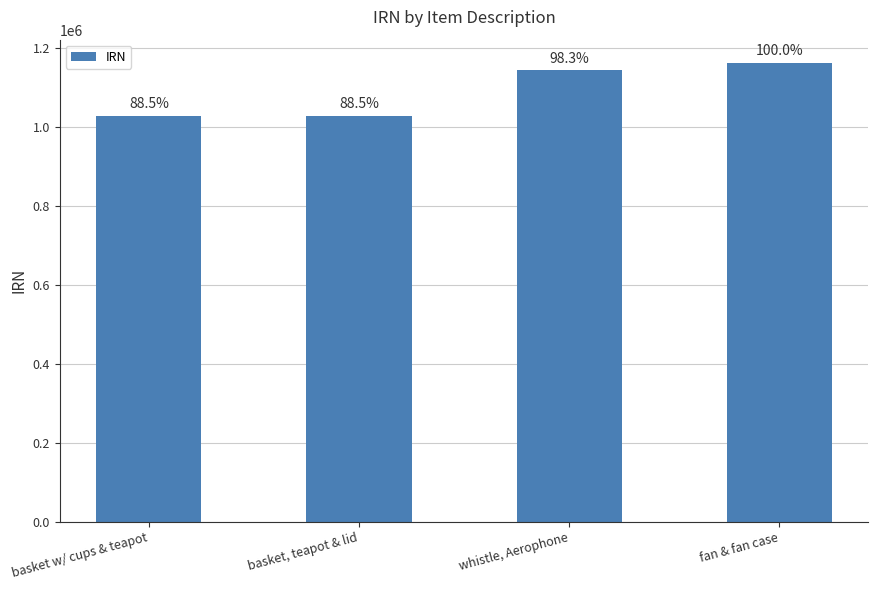

How many bars are there in total?

4